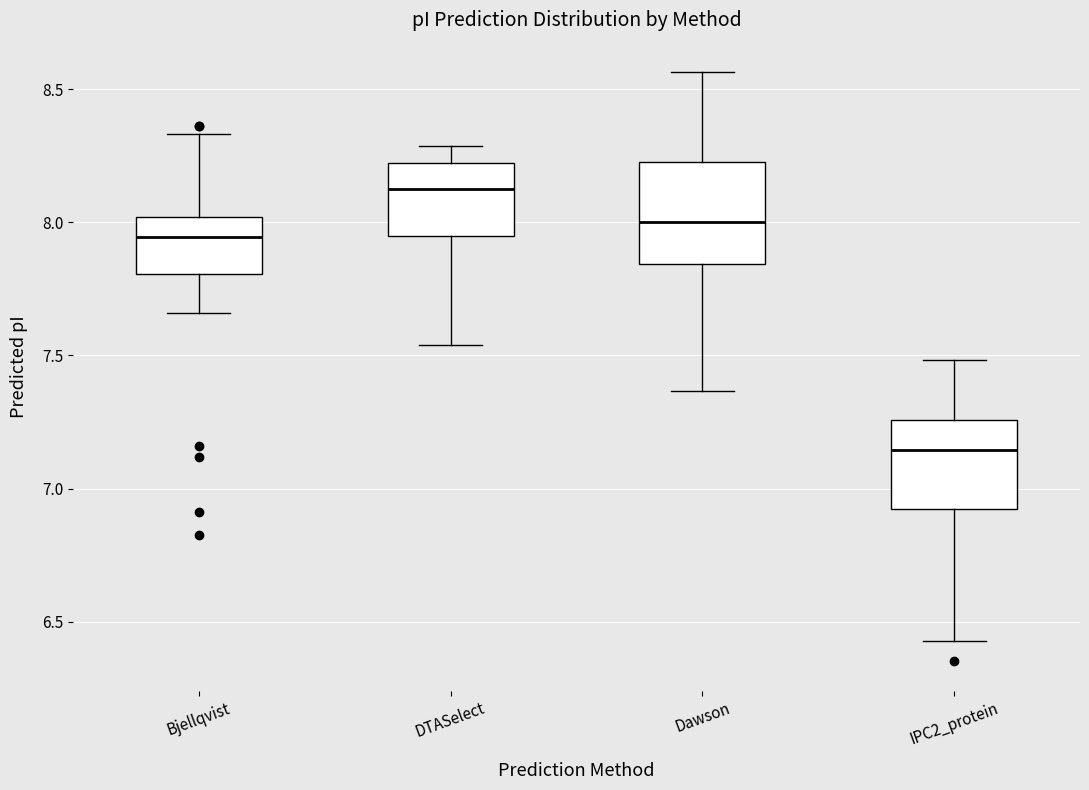

Comparing the boxes themselves (not the whiskers), which one is the tallest?

Dawson